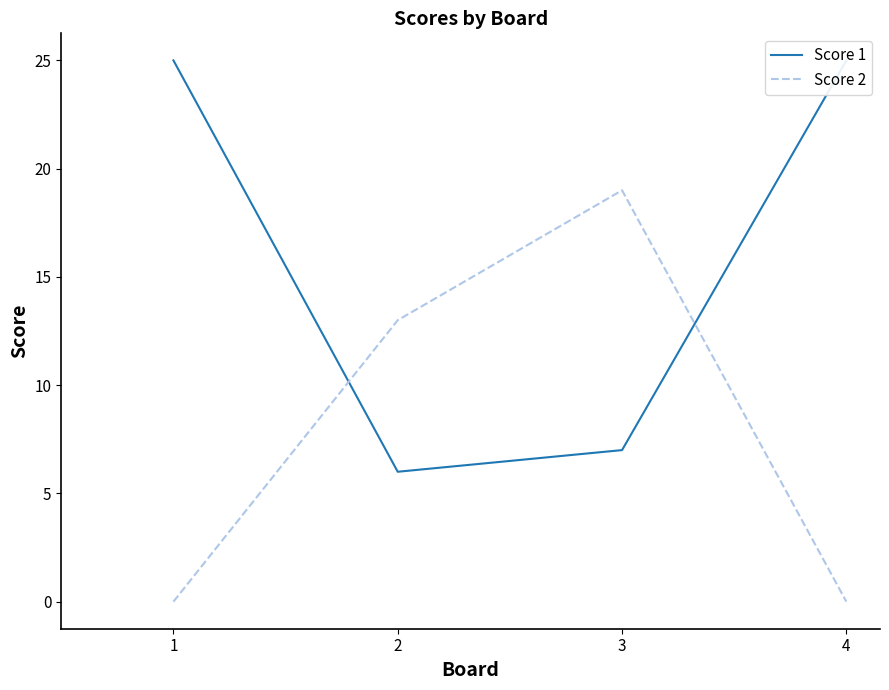

How many lines are shown in the chart?

2